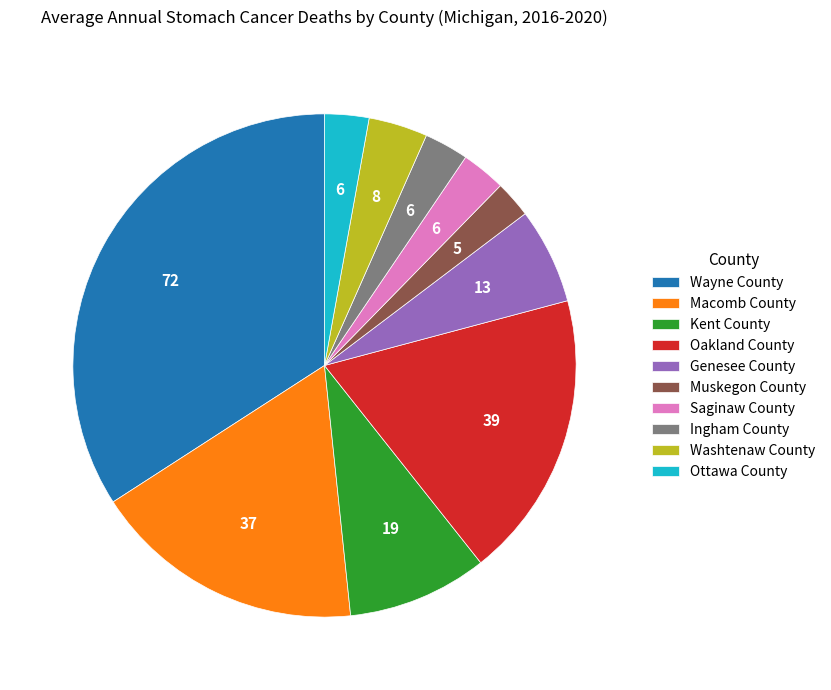

True or false: Macomb County accounts for 18% of the total.

True